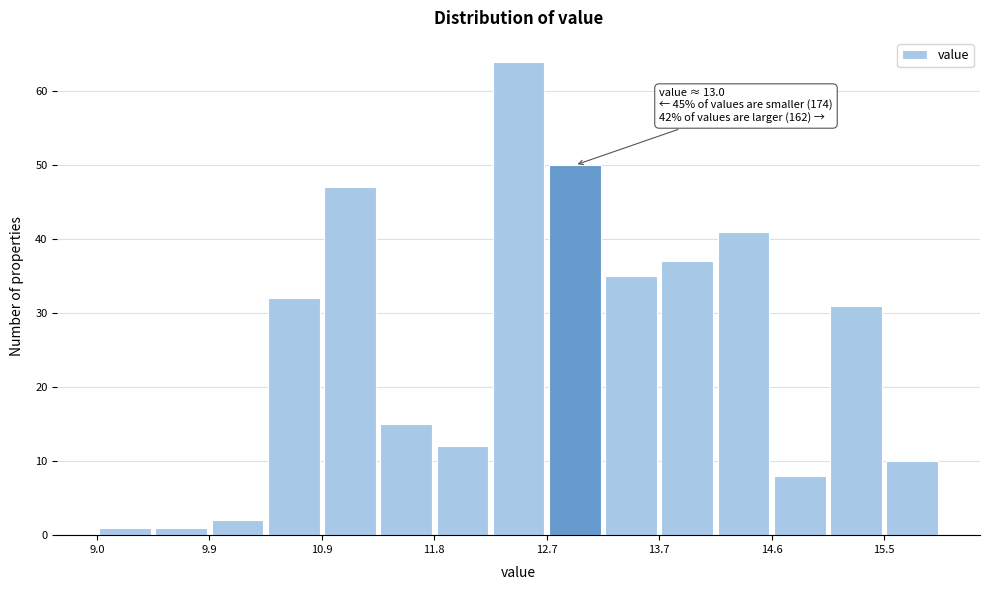

Which range on the x-axis has the tallest bar?

12.3 to 12.7